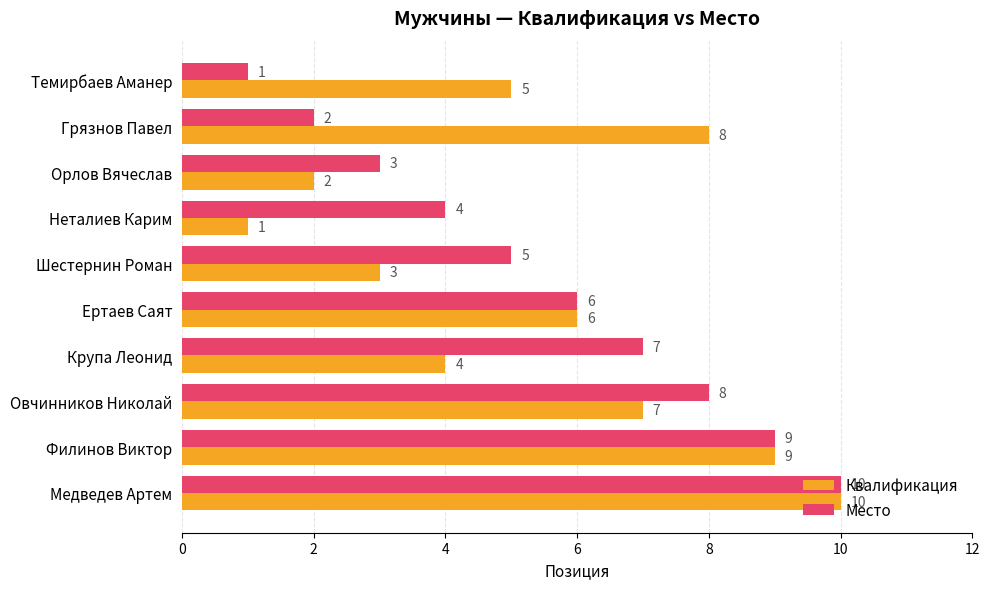

Where is Квалификация nearest to the value 5?

Темирбаев Аманер